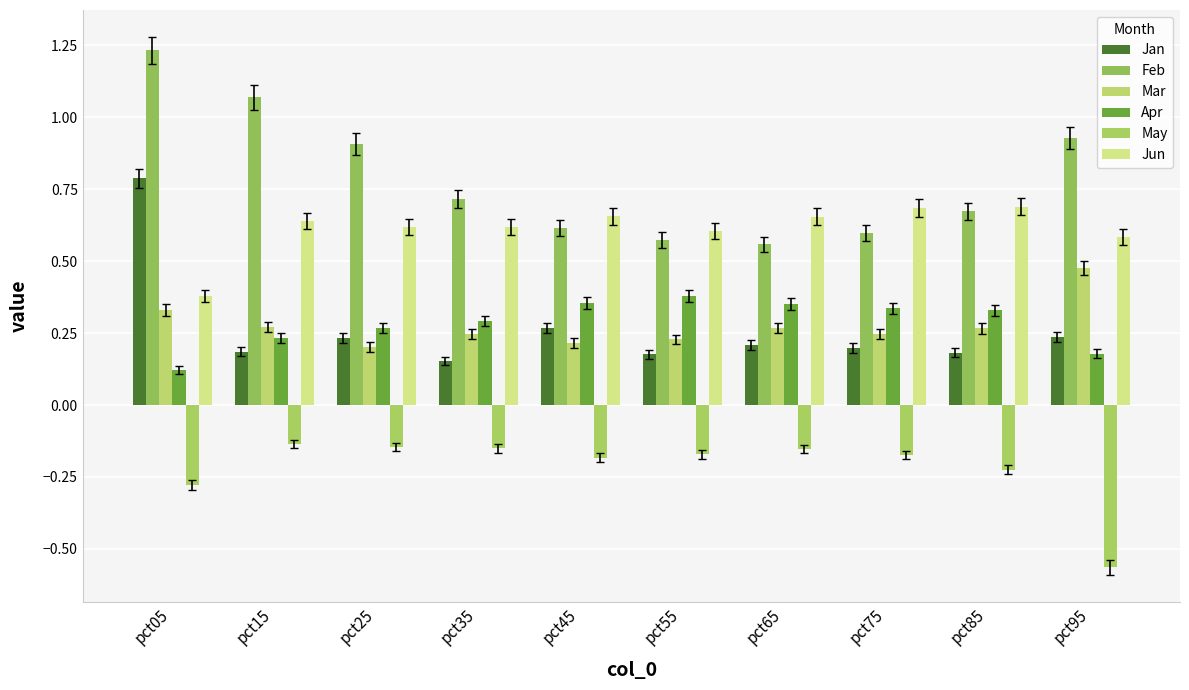

Does the chart contain stacked bars?

No